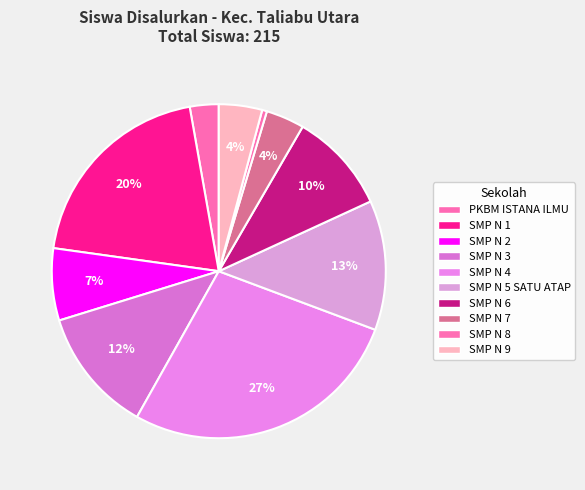

Count the number of slices in the pie.

10